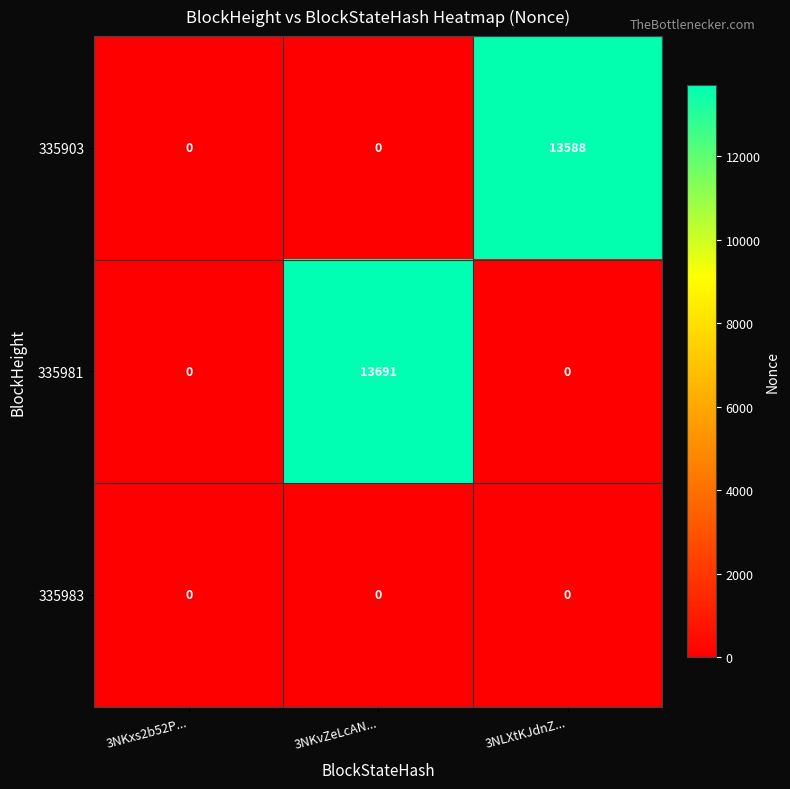

The value of 335903 at 3NKvZeLcAN... is 0. True or false?

True